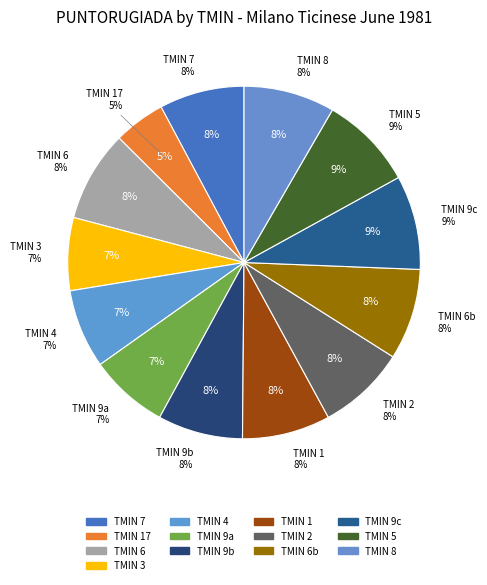

Count the number of slices in the pie.

13